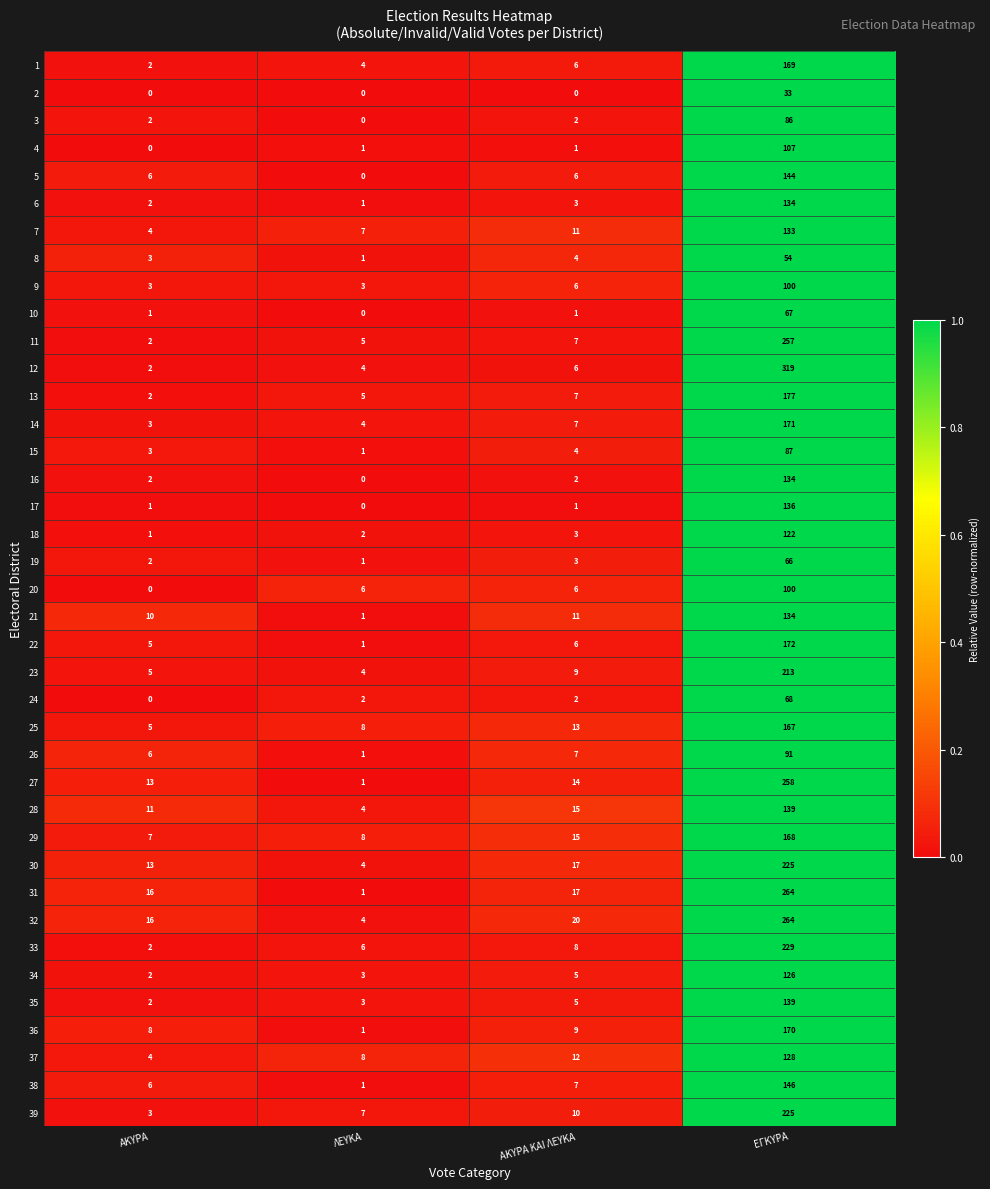

Rank the categories by 38 value from lowest to highest.

ΛΕΥΚΑ, ΑΚΥΡΑ, ΑΚΥΡΑ ΚΑΙ ΛΕΥΚΑ, ΕΓΚΥΡΑ